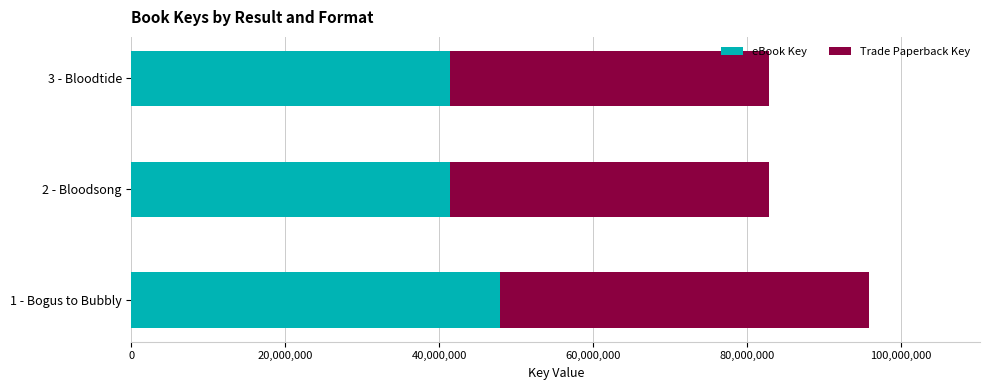

What is the sum of the eBook Key values at 2 - Bloodsong and 3 - Bloodtide?

82800649